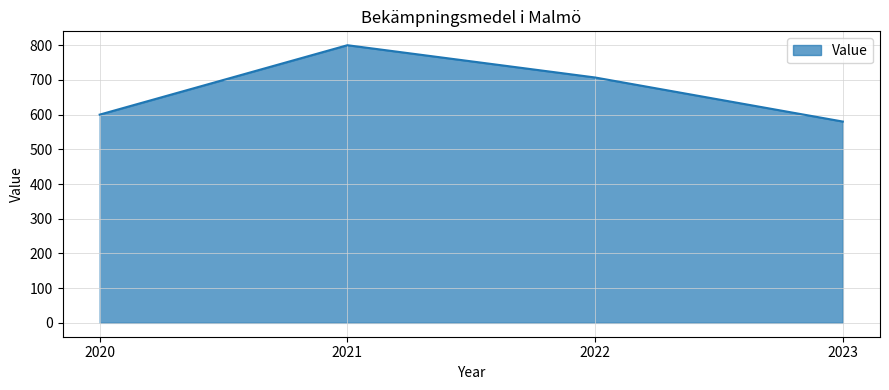

How many lines are shown in the chart?

1